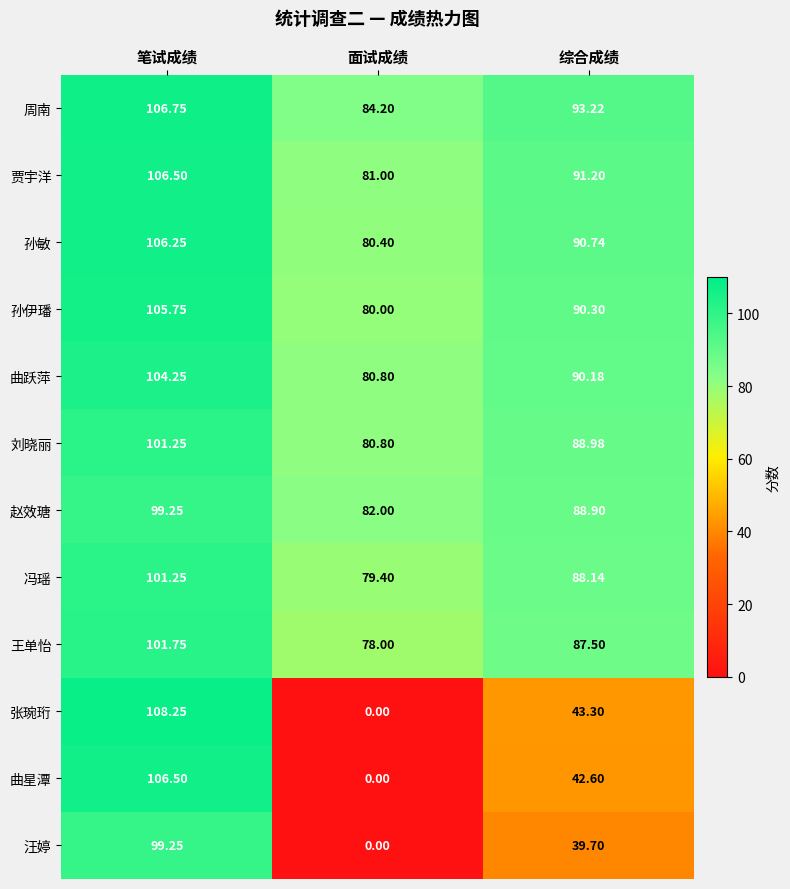

Between 笔试成绩 and 综合成绩, which series saw the biggest shift?

张琬珩